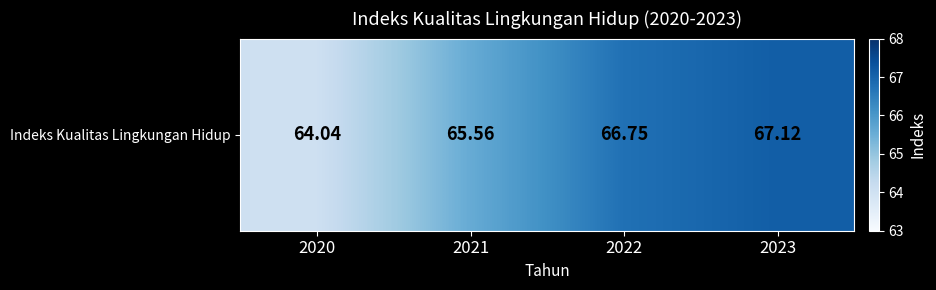

At which label is the value closest to 65?

2021